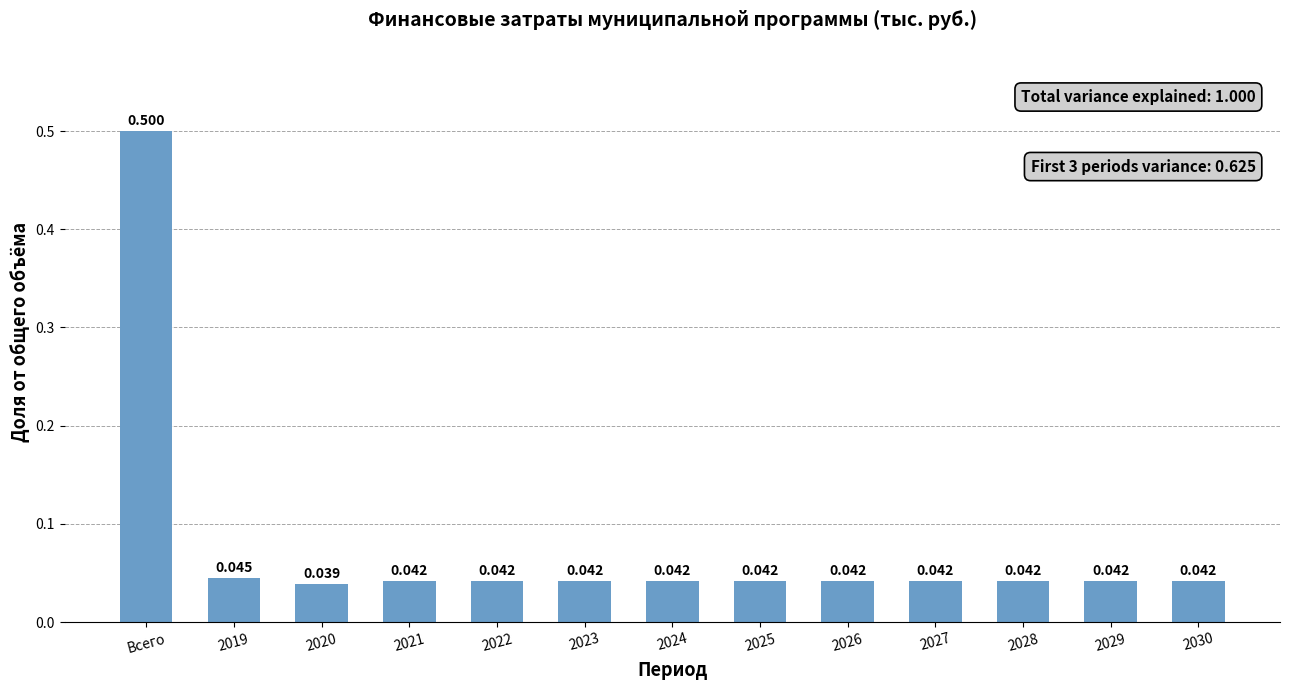

Where is the data nearest to the value 0?

2020